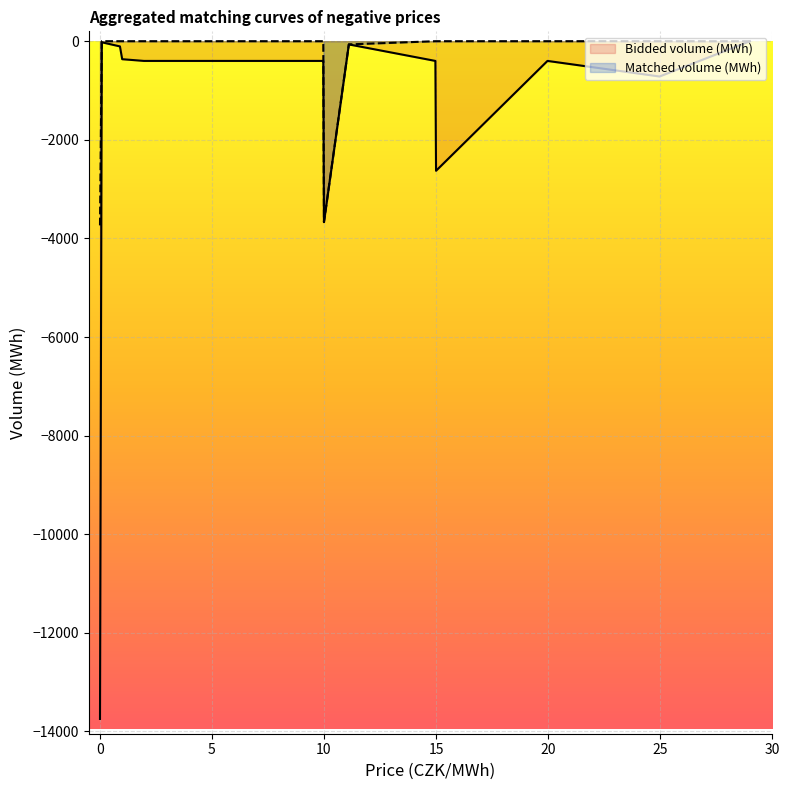

What is the sum of all Bidded volume (MWh) values?

-23317.9